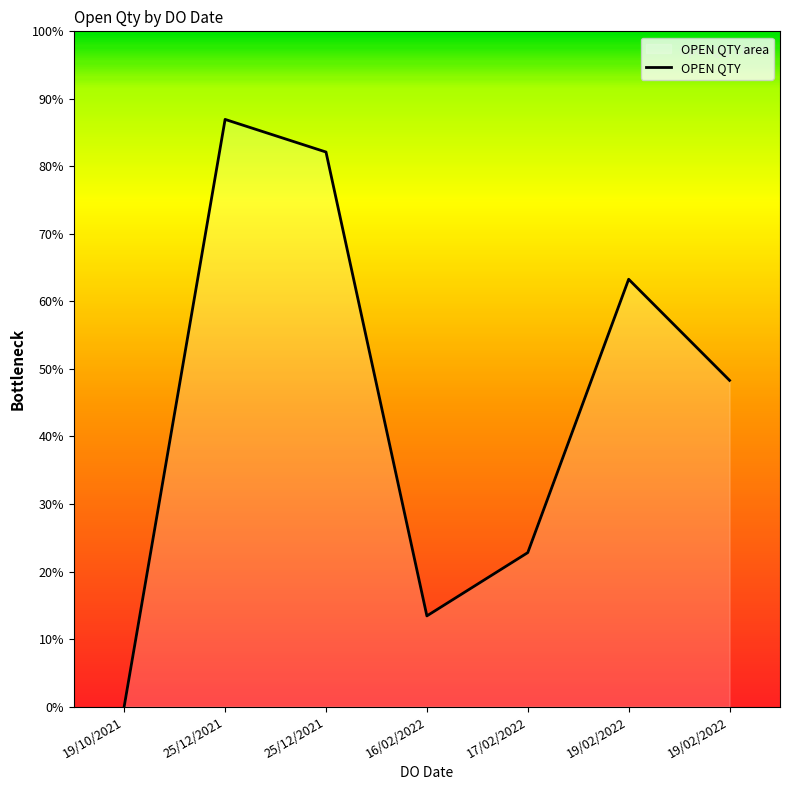

Approximately how many times larger is the value at 17/02/2022 compared to 19/02/2022?

0.4